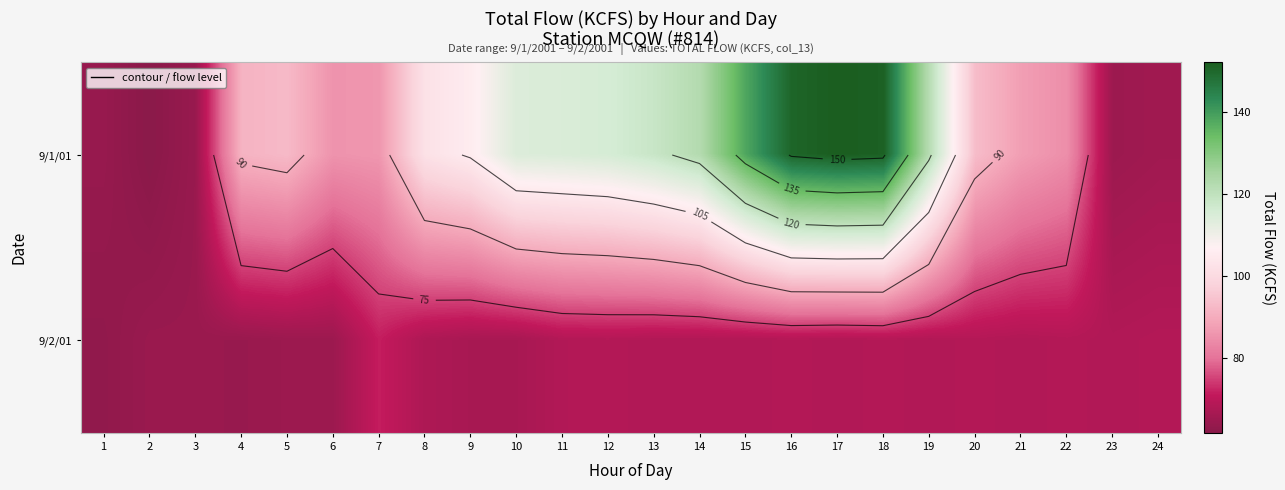

What is the spread (max minus min) of values at 1?

1.0